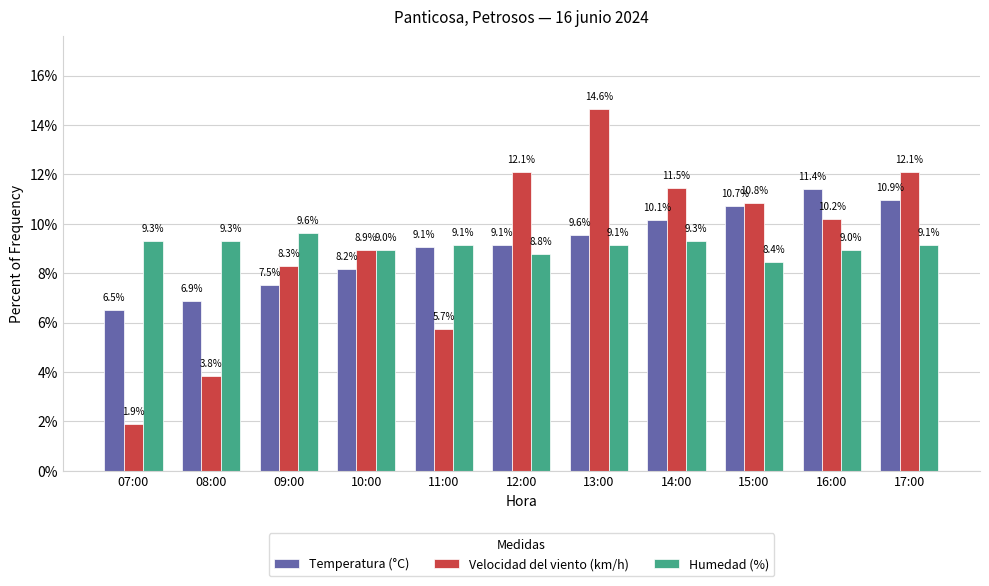

Rank the series by their maximum value, from lowest to highest.

Humedad (%), Temperatura (°C), Velocidad del viento (km/h)